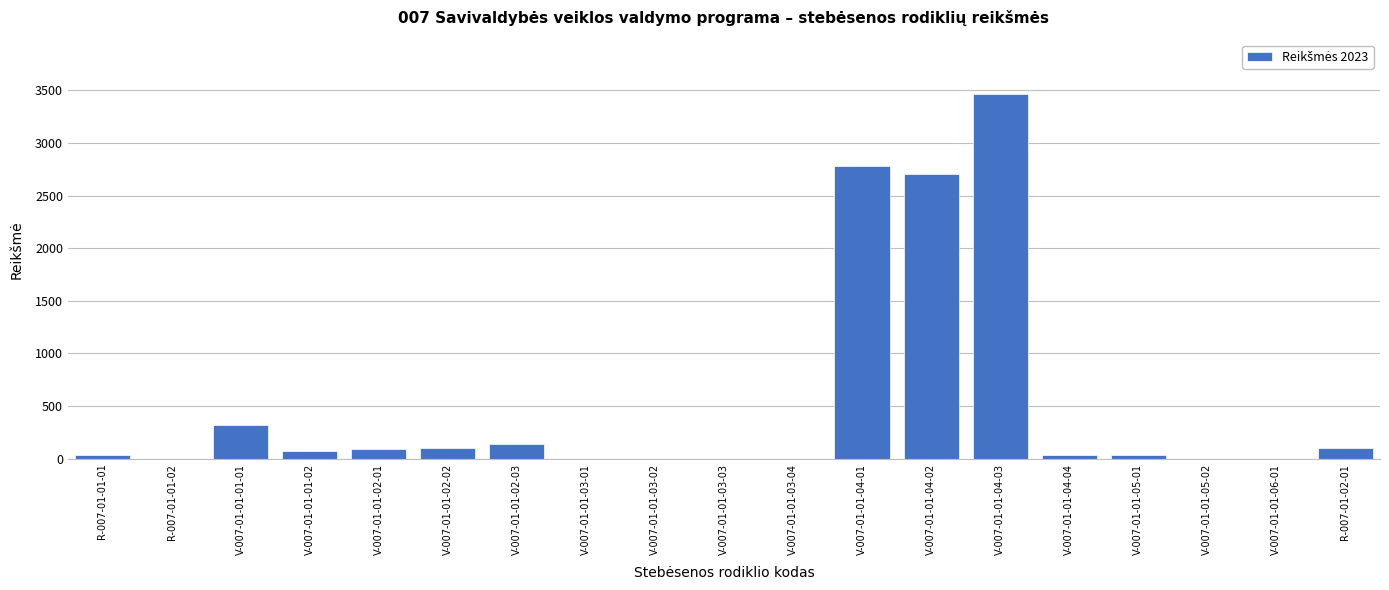

At which category does the chart reach its peak across all series?

V-007-01-01-04-03